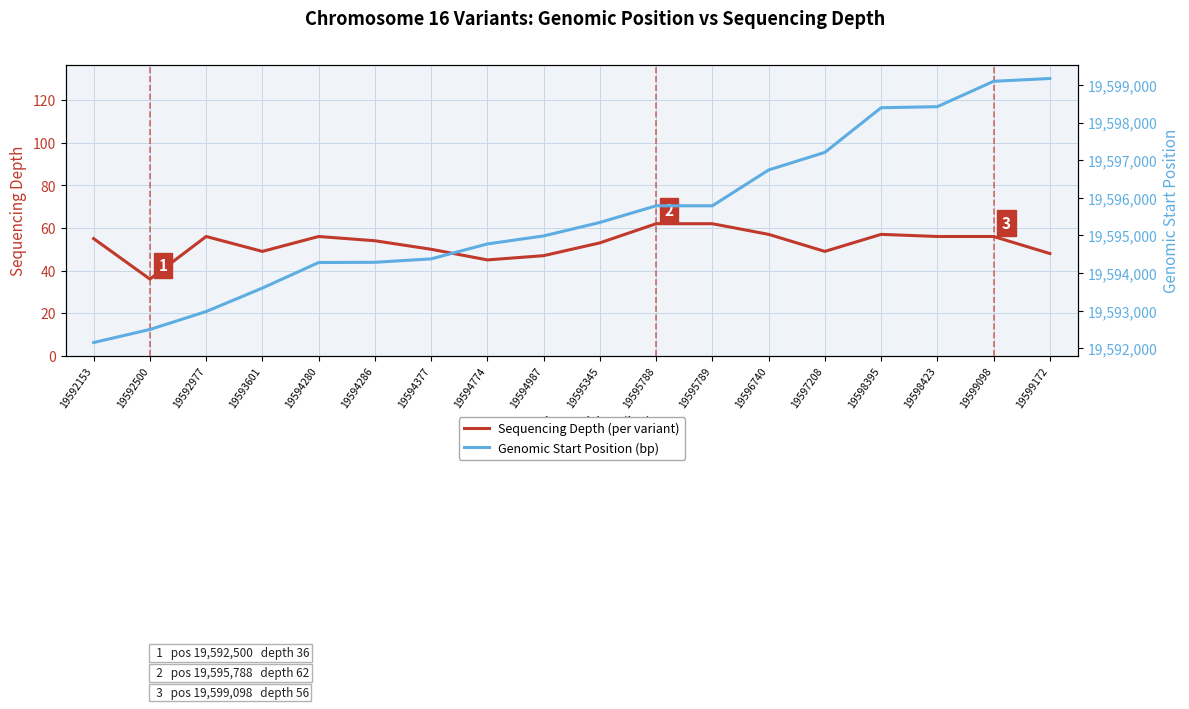

What are all the series names shown in the legend?

Sequencing Depth (per variant), Genomic Start Position (bp)